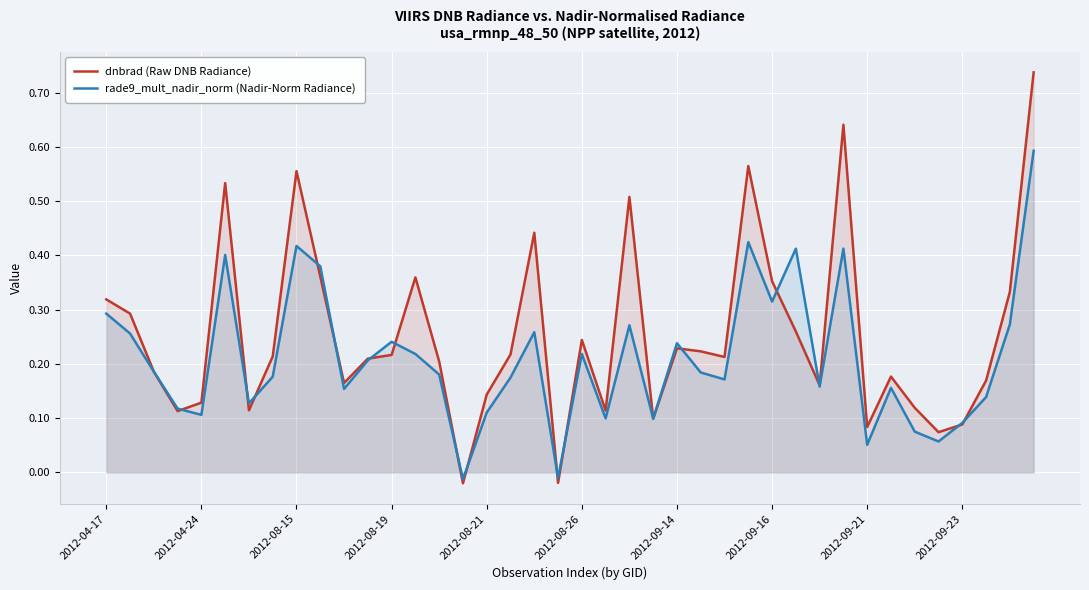

What is the value of the rade9_mult_nadir_norm (Nadir-Norm Radiance) point at the 18th from the left?

0.2